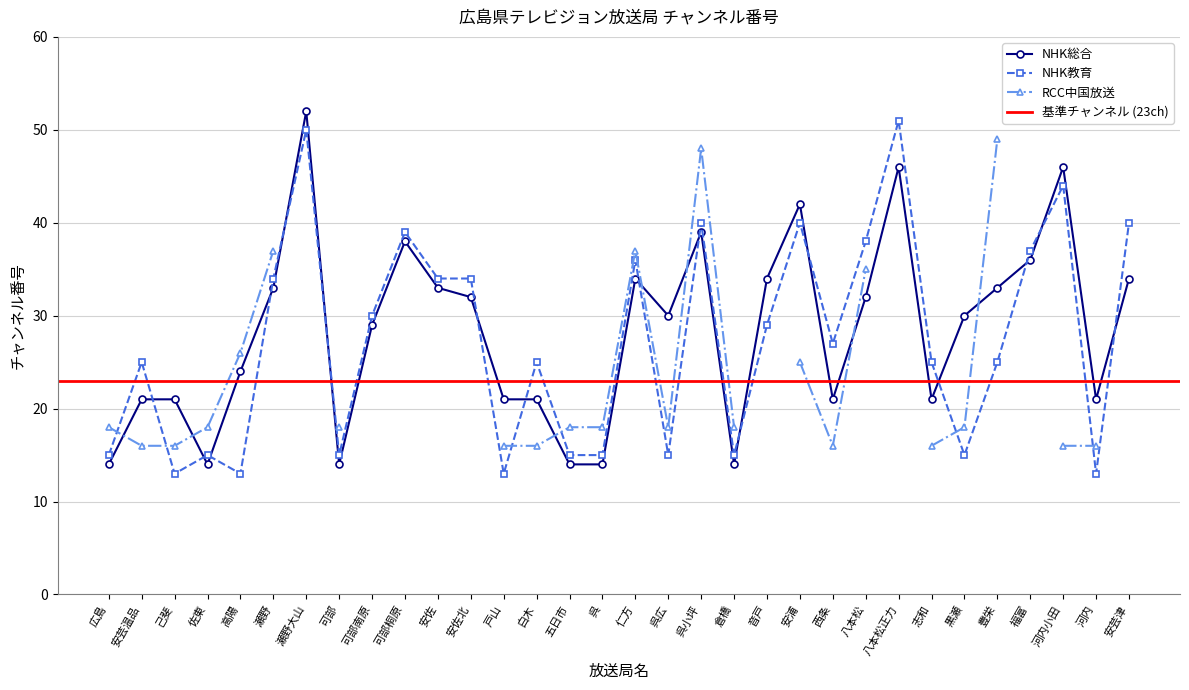

Which series changed the most between 可部南原 and 戸山?

NHK教育